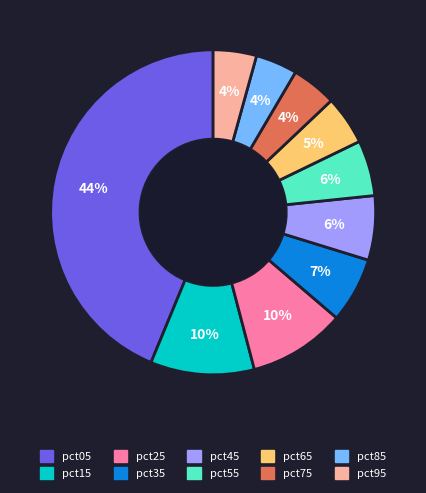

To the nearest percent, what is the average slice percentage?

10%